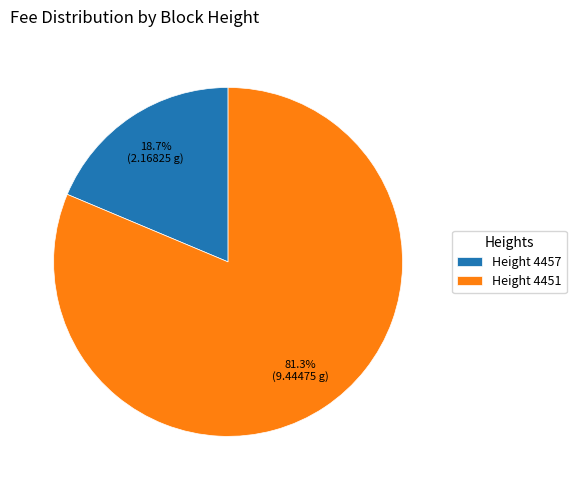

Which category accounts for the majority?

Height 4451